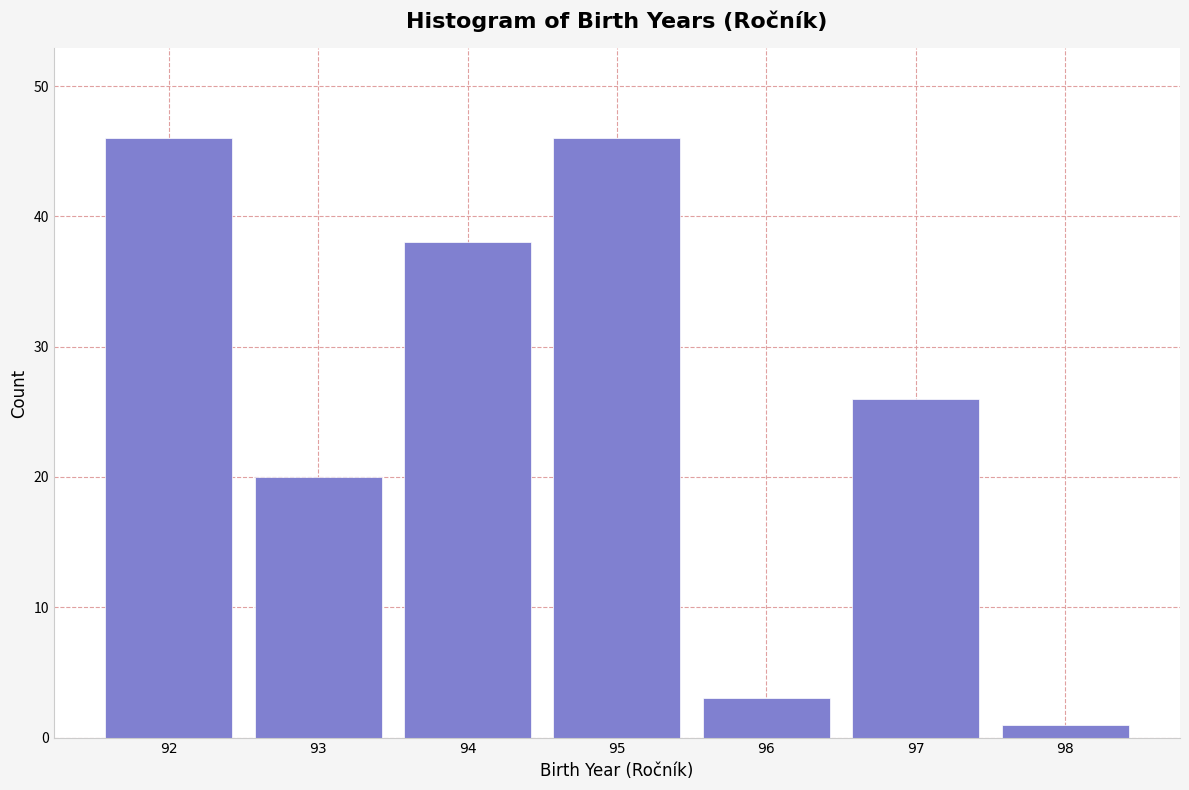

Reading left to right, transcribe all the data shown in this chart.

46	20	38	46	3	26	1